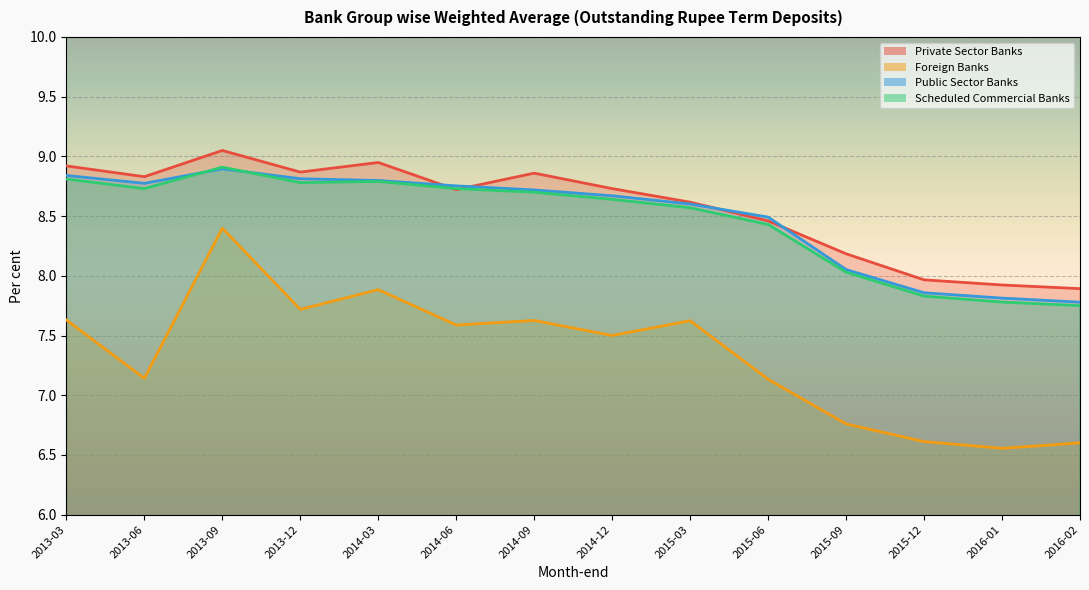

How many lines are shown in the chart?

4